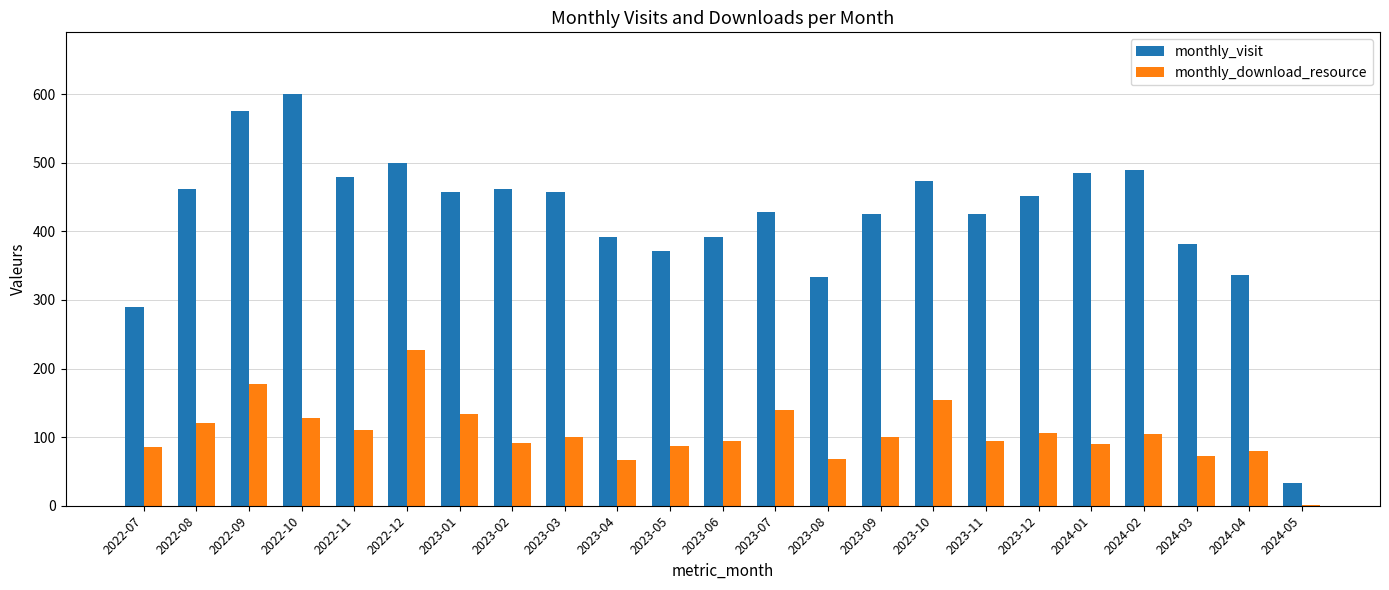

The value of monthly_visit at 2023-12 is 783. True or false?

False